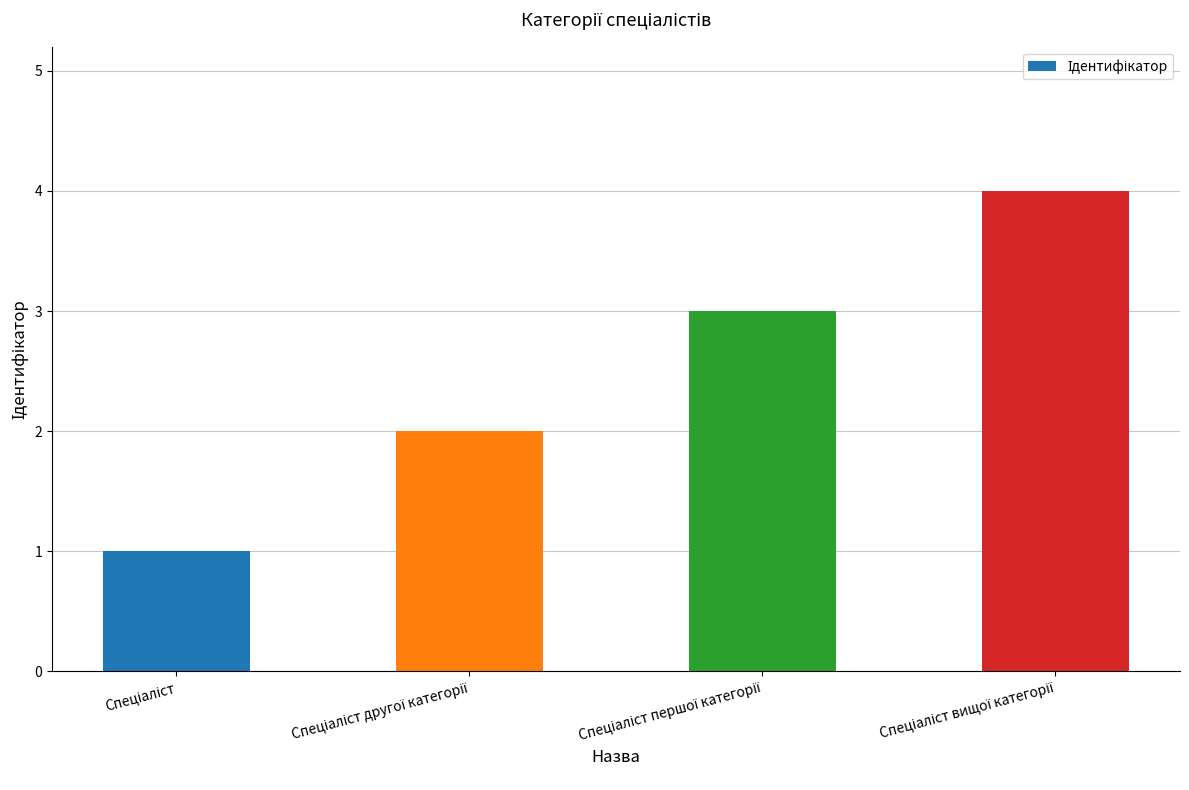

What is the maximum value shown in the chart?

4